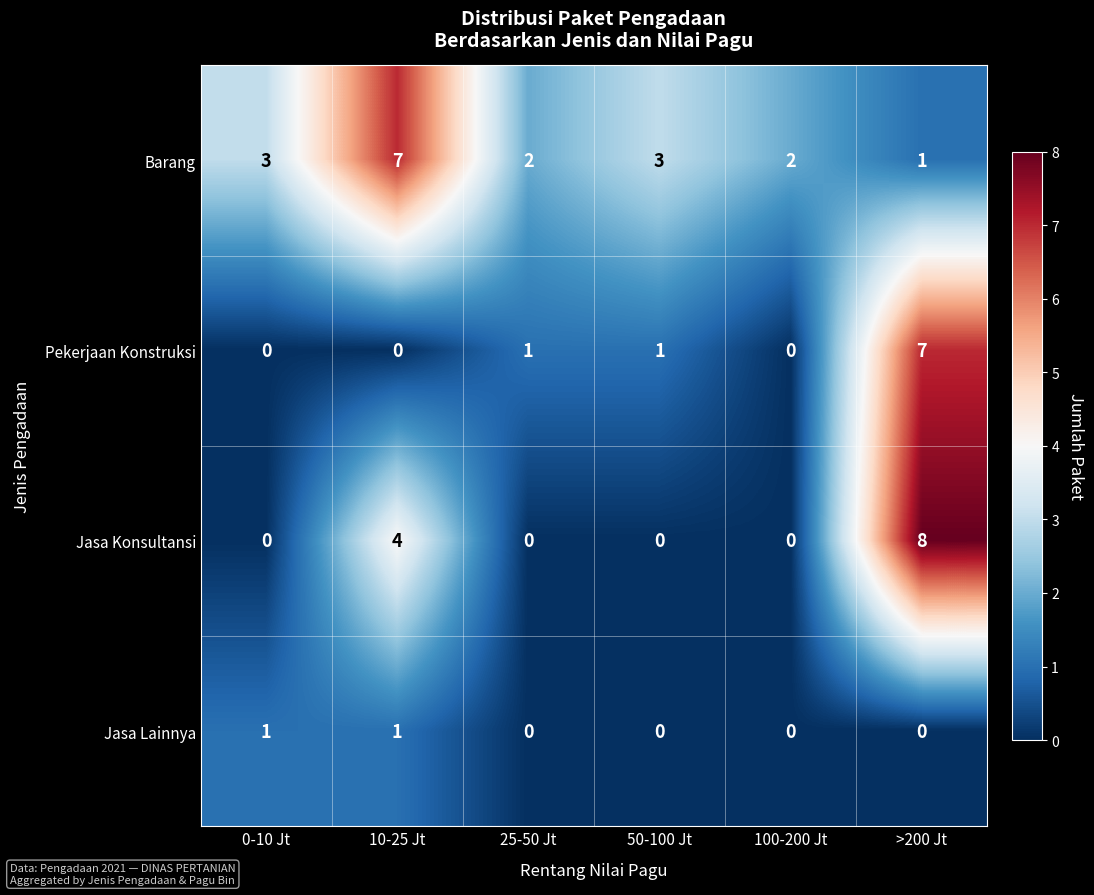

How many positive values does the Jasa Konsultansi series have?

2